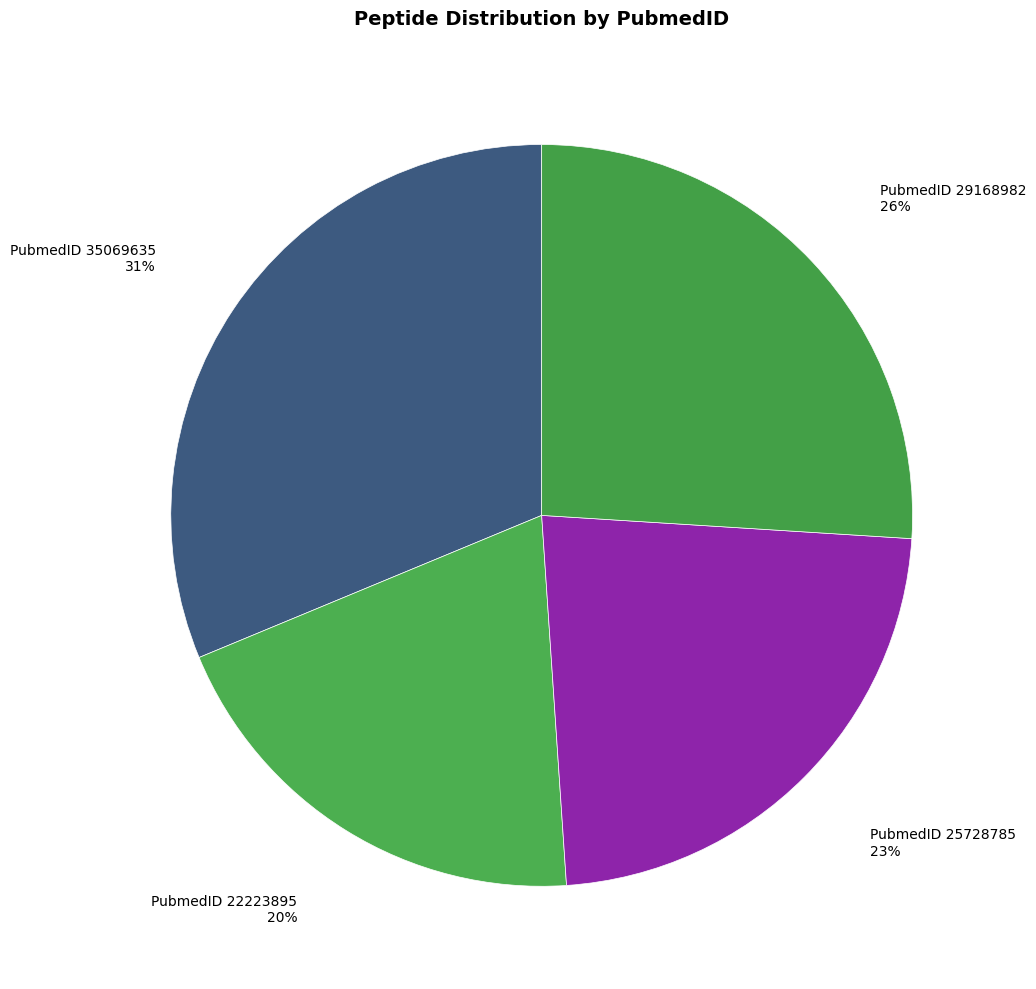

Which slice is the smallest?

MEYVNPEGLR (22223895)